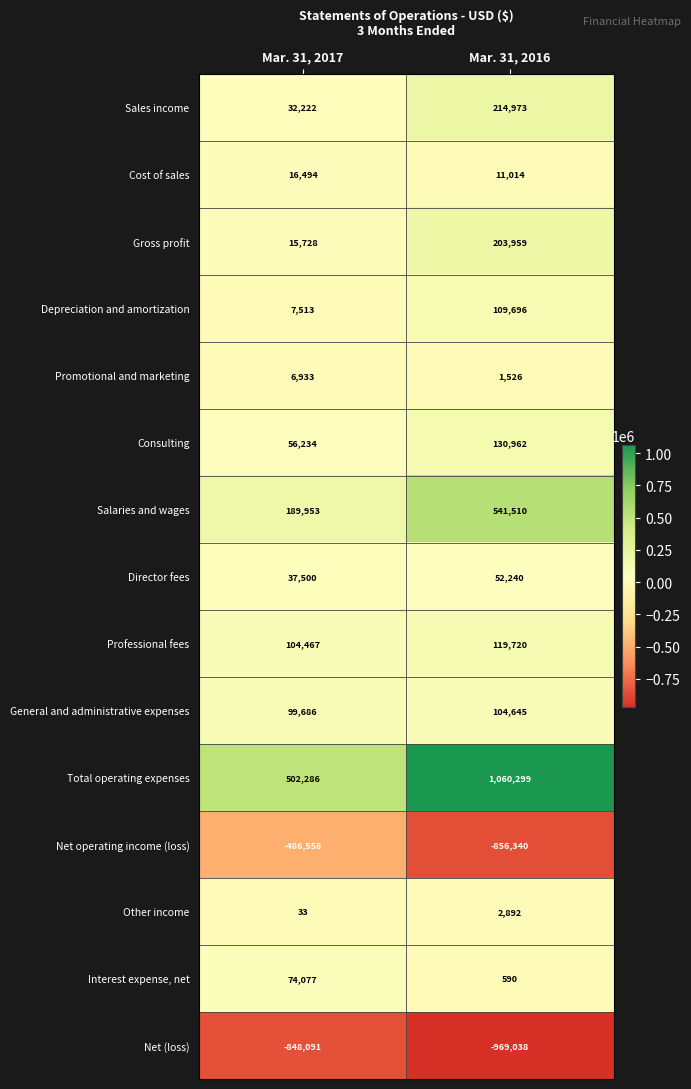

Which series has the largest total across all categories?

Total operating expenses